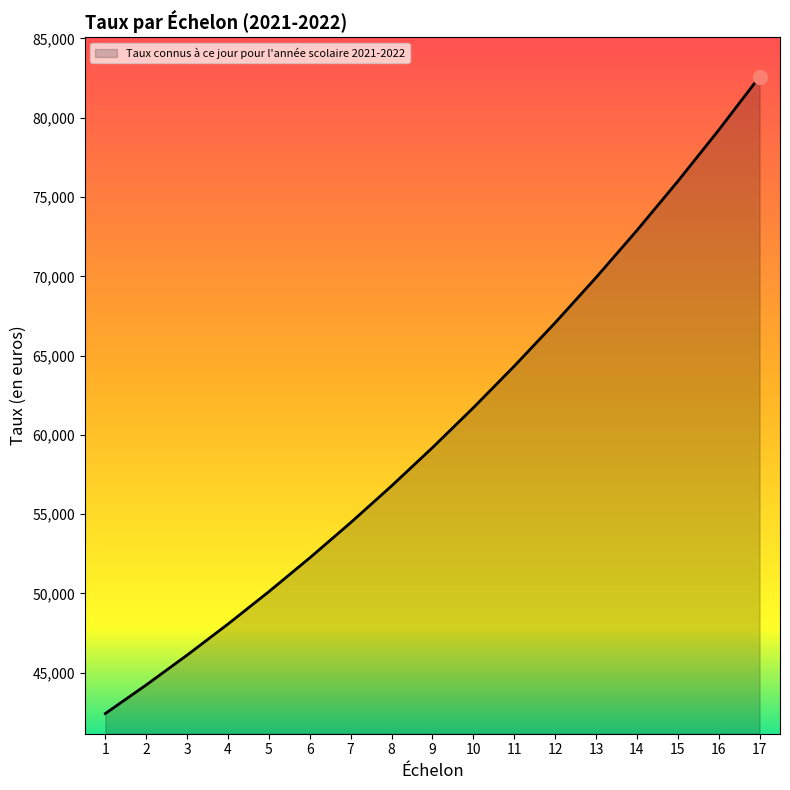

Rank the categories by value from lowest to highest.

1, 2, 3, 4, 5, 6, 7, 8, 9, 10, 11, 12, 13, 14, 15, 16, 17